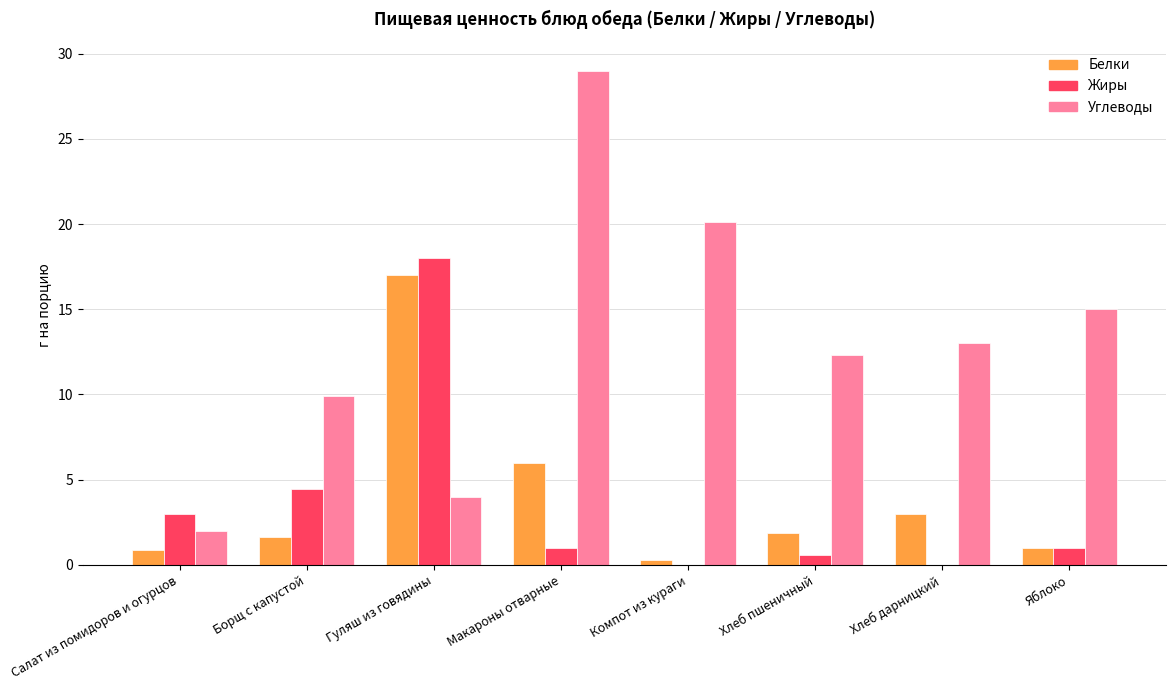

Is the value of Белки at Компот из кураги greater than the value of Углеводы at Компот из кураги?

No